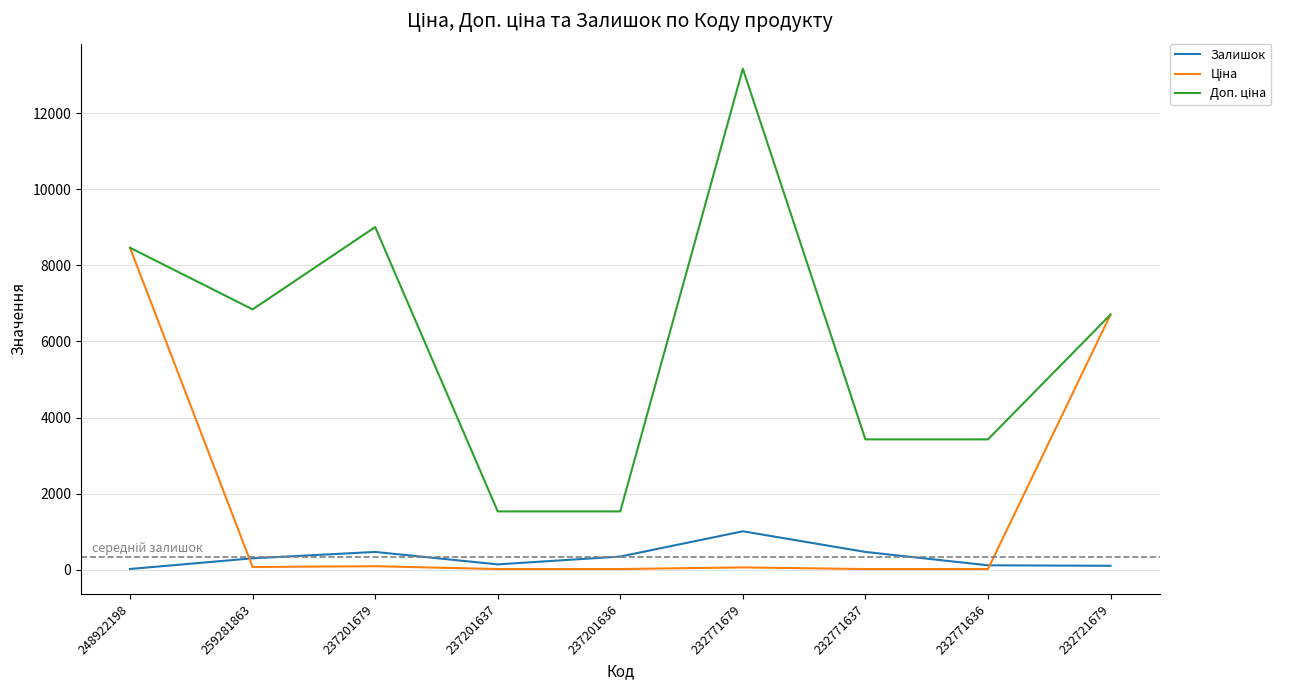

At which category is the sum across all series the highest?

248922198